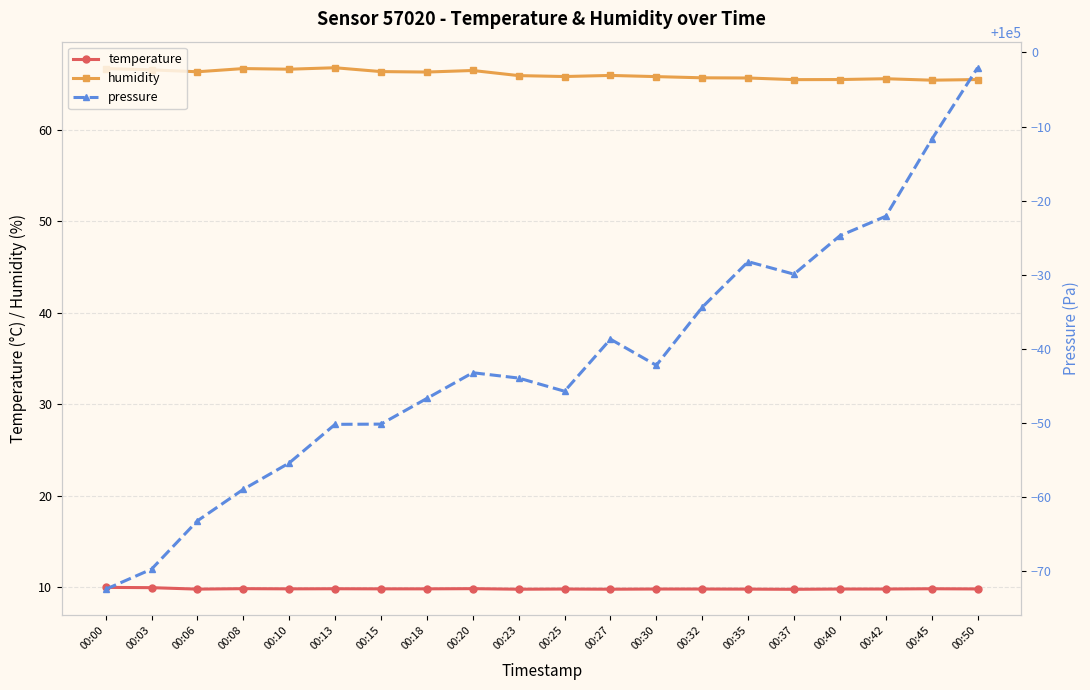

True or false: temperature and pressure intersect in this chart.

False